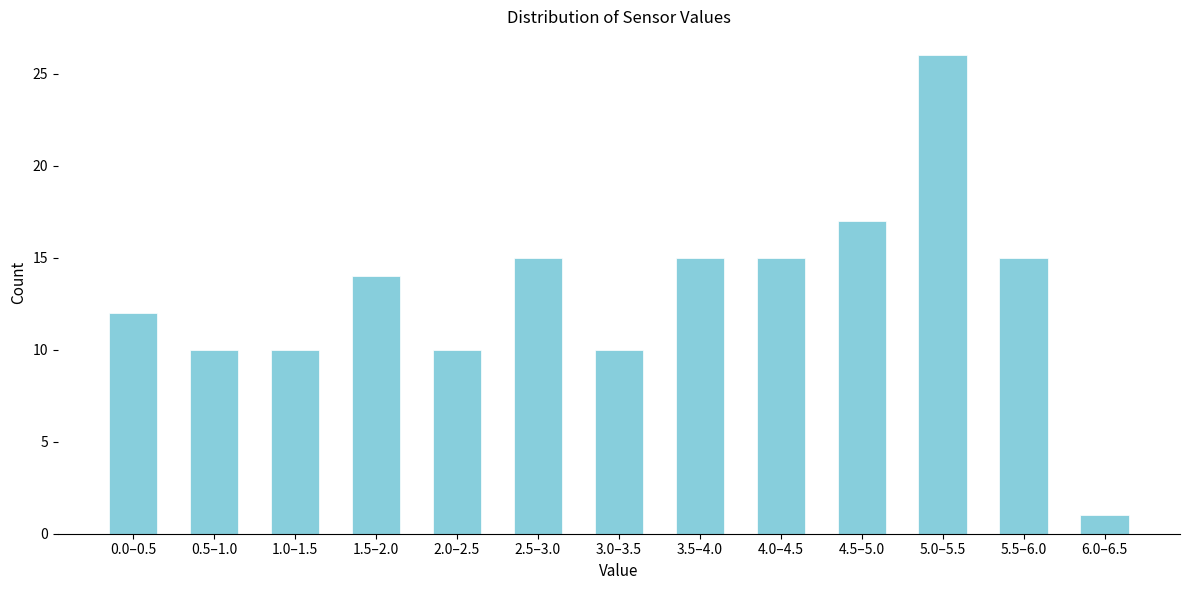

Reading right to left, extract all data points from this chart.

1	15	26	17	15	15	10	15	10	14	10	10	12